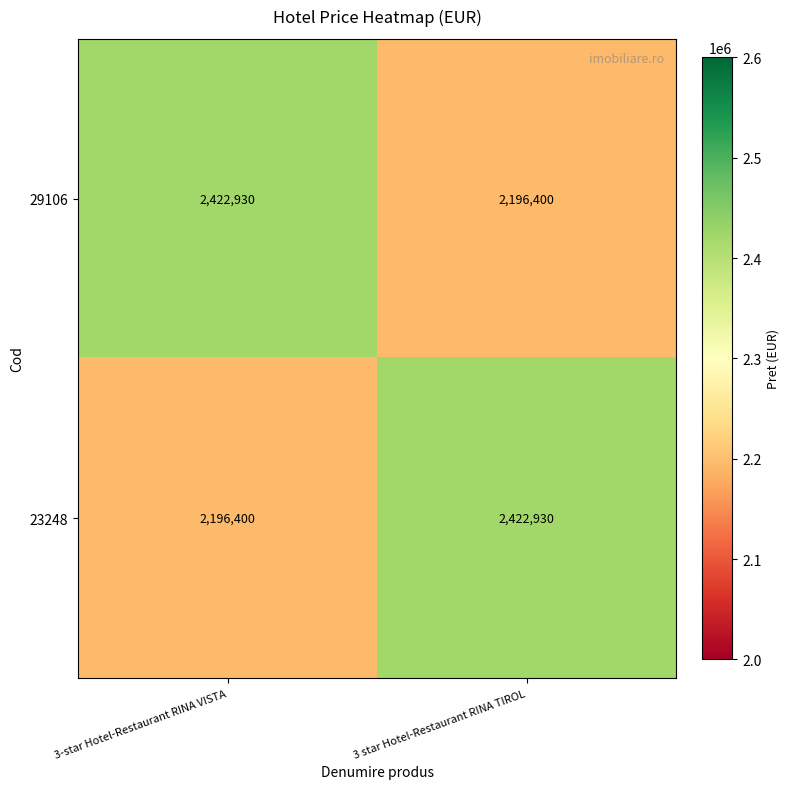

What is the difference between the highest and lowest values at 3-star Hotel-Restaurant RINA VISTA?

226530